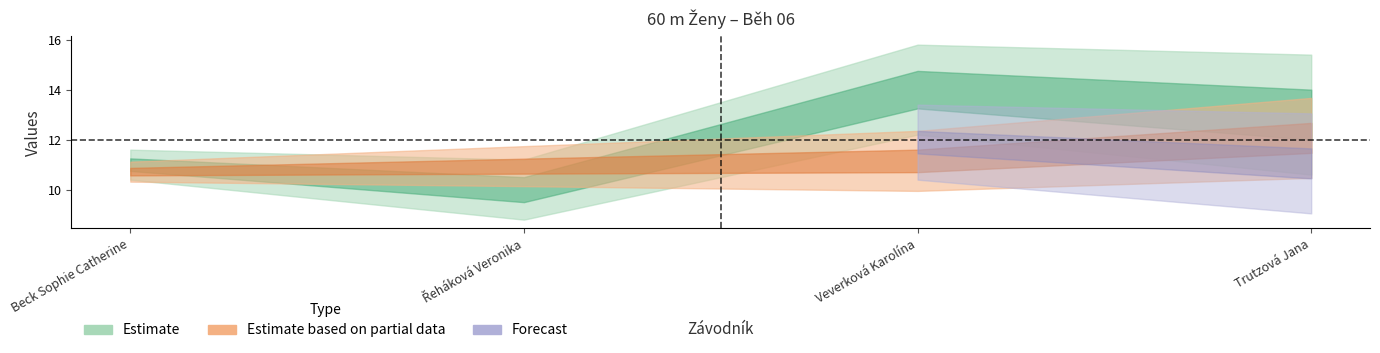

How many lines are shown in the chart?

3